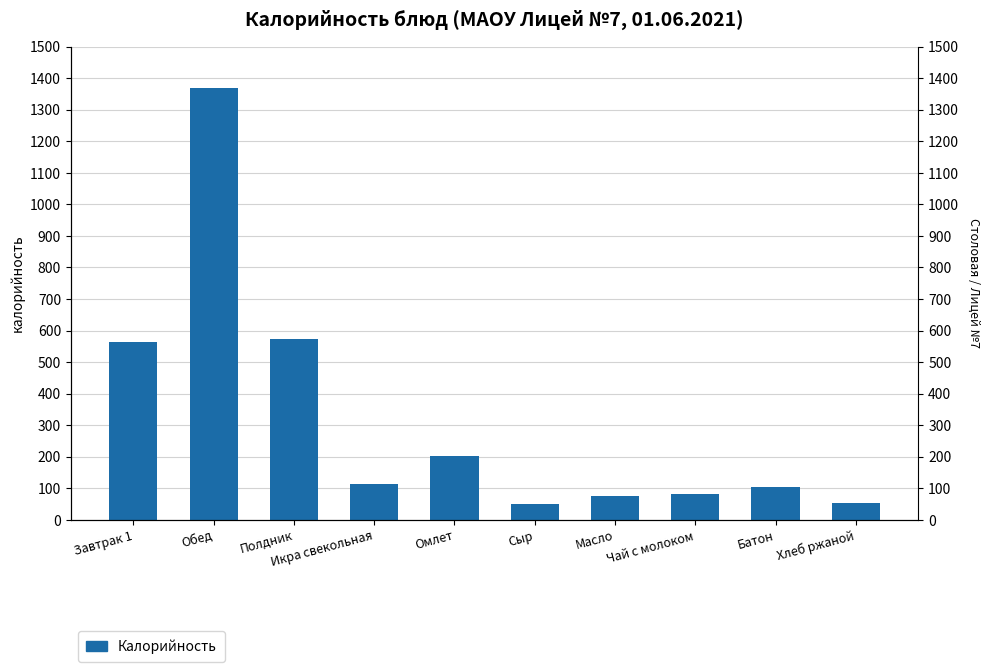

What is the sum of the values at Масло and Обед?

1444